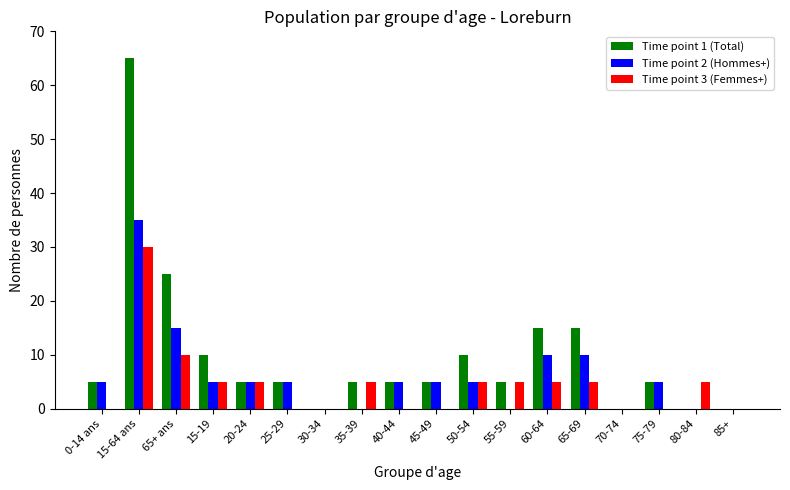

Reading left to right, what are all the values shown in this chart?

Time point 1 (Total): 0-14 ans=5	15-64 ans=65	65+ ans=25	15-19=10	20-24=5	25-29=5	30-34=0	35-39=5	40-44=5	45-49=5	50-54=10	55-59=5	60-64=15	65-69=15	70-74=0	75-79=5	80-84=0	85+=0
Time point 2 (Hommes+): 0-14 ans=5	15-64 ans=35	65+ ans=15	15-19=5	20-24=5	25-29=5	30-34=0	35-39=0	40-44=5	45-49=5	50-54=5	55-59=0	60-64=10	65-69=10	70-74=0	75-79=5	80-84=0	85+=0
Time point 3 (Femmes+): 0-14 ans=0	15-64 ans=30	65+ ans=10	15-19=5	20-24=5	25-29=0	30-34=0	35-39=5	40-44=0	45-49=0	50-54=5	55-59=5	60-64=5	65-69=5	70-74=0	75-79=0	80-84=5	85+=0